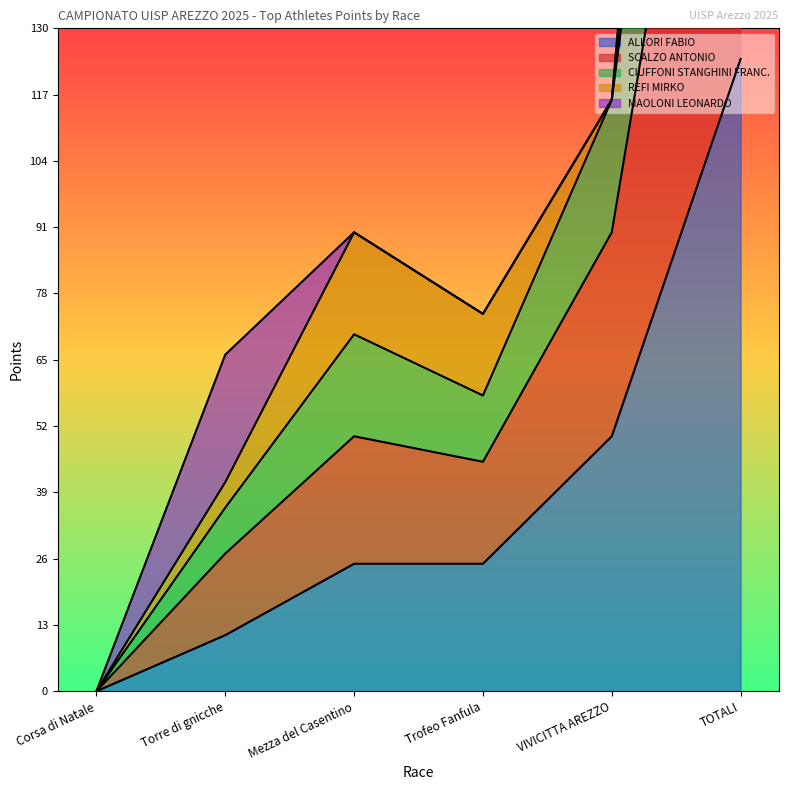

How many positive values does the SCALZO ANTONIO series have?

5